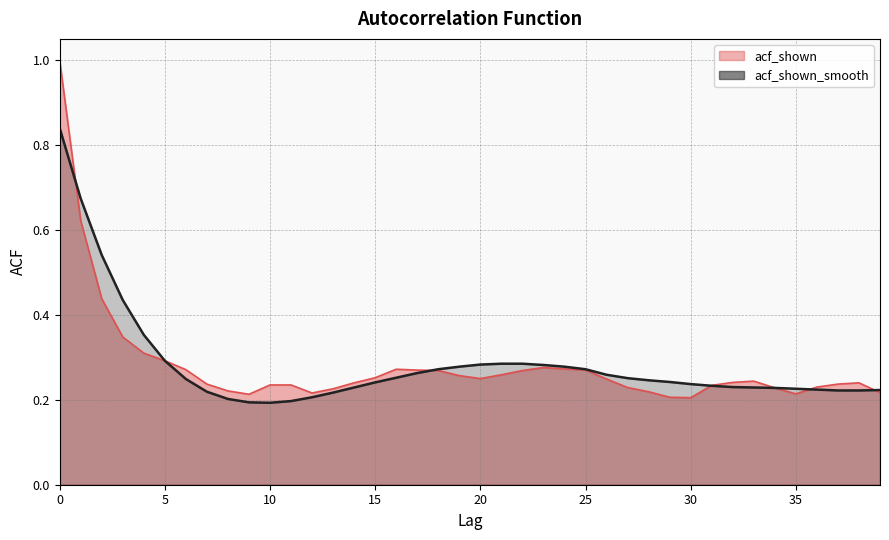

Where is acf_shown nearest to the value 0?

30